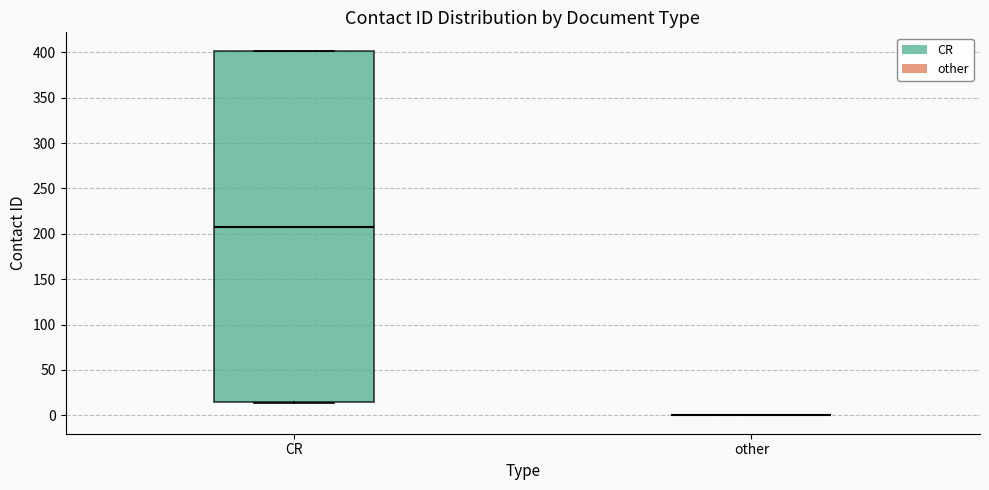

Reading left to right, read every box against the y-axis: the position of its median line, the range the box covers, and the ends of its whiskers. The values are not printed on the chart, so give them approximately, as read against the axis.

CR: median 210, box 15 to 400, whiskers 15 to 400
other: box collapsed to a line at 0, whiskers 0 to 0